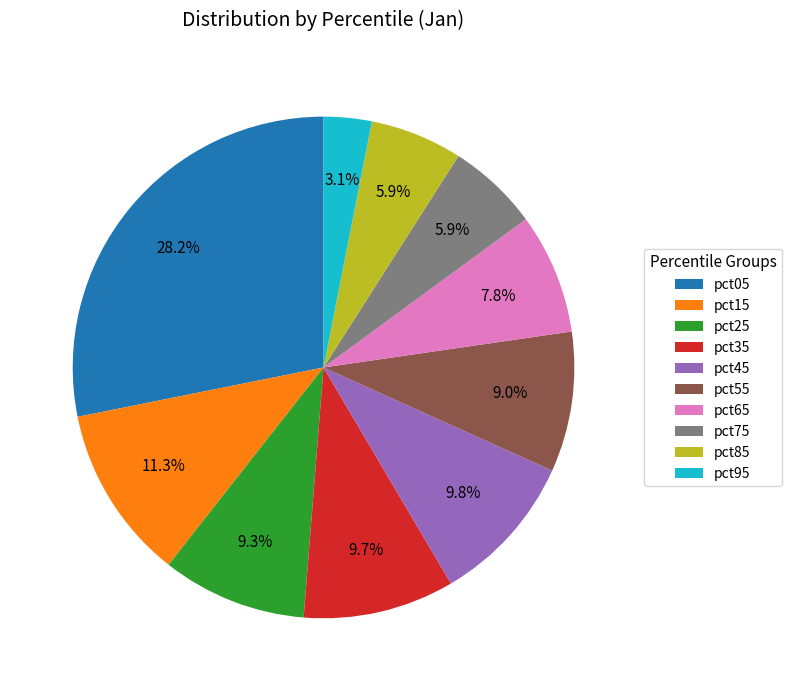

Which has a higher value, pct55 or pct05?

pct05